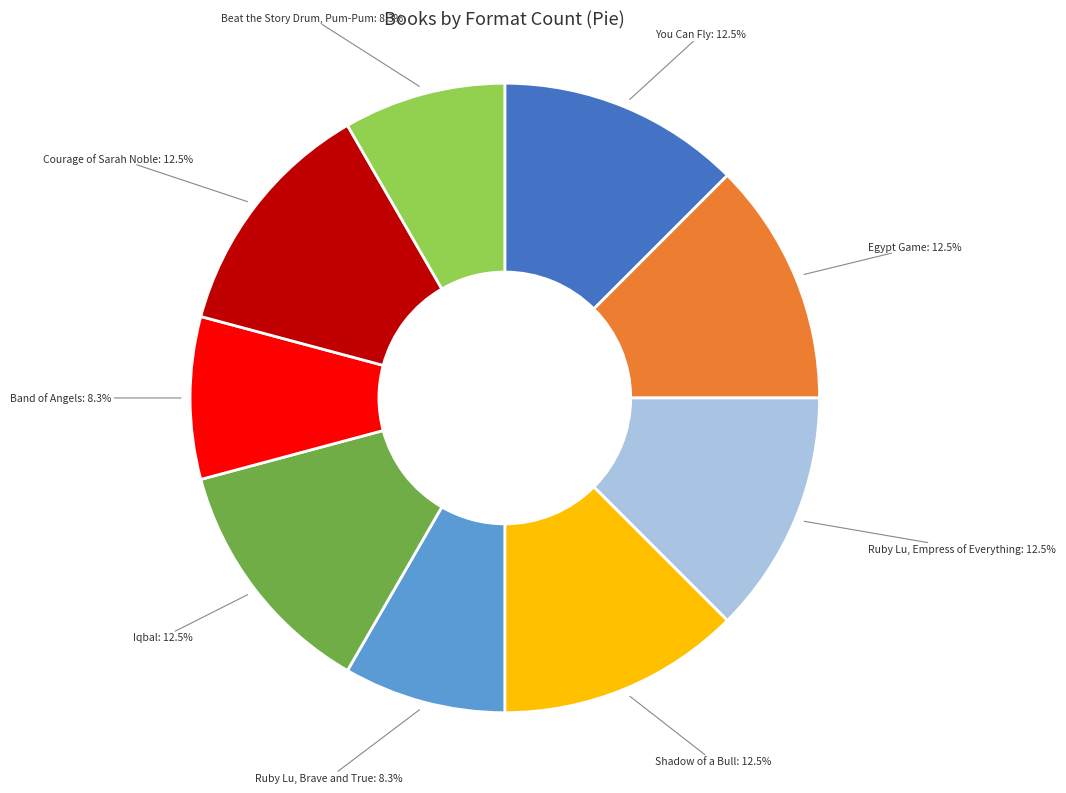

How many segments does this pie chart have?

9